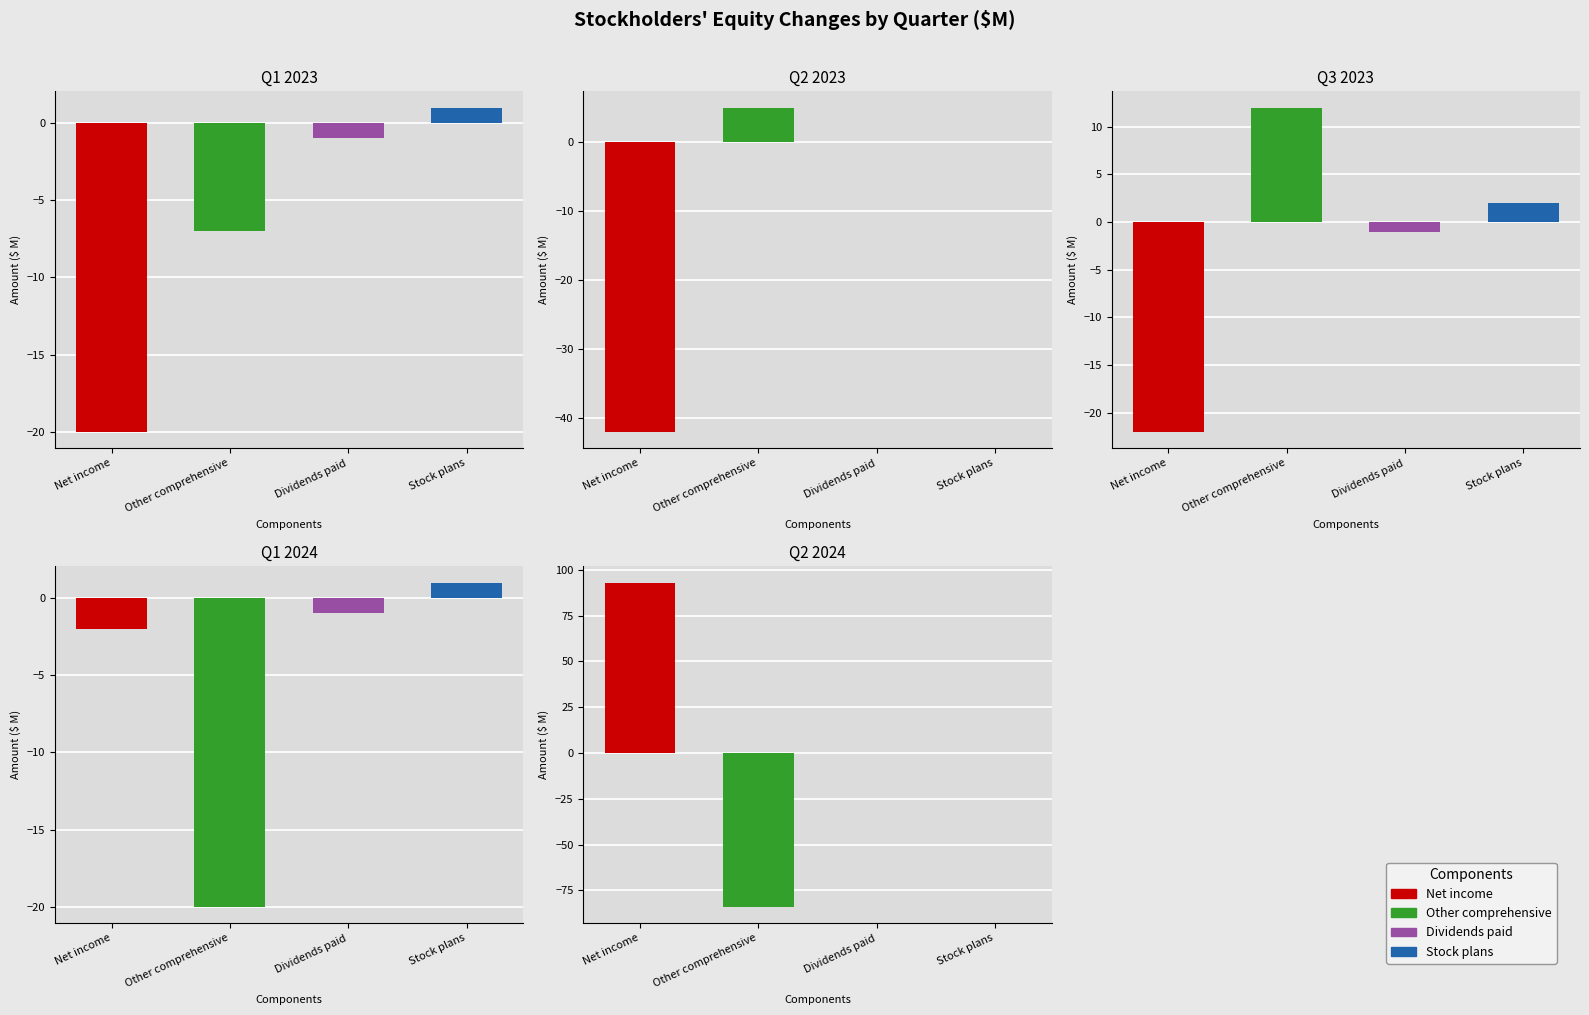

What is the total value across all series at Dividends paid?

-3